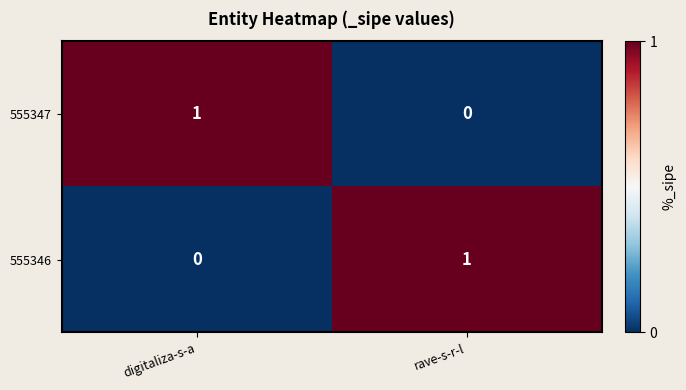

Where is 555346 nearest to the value 0?

digitaliza-s-a